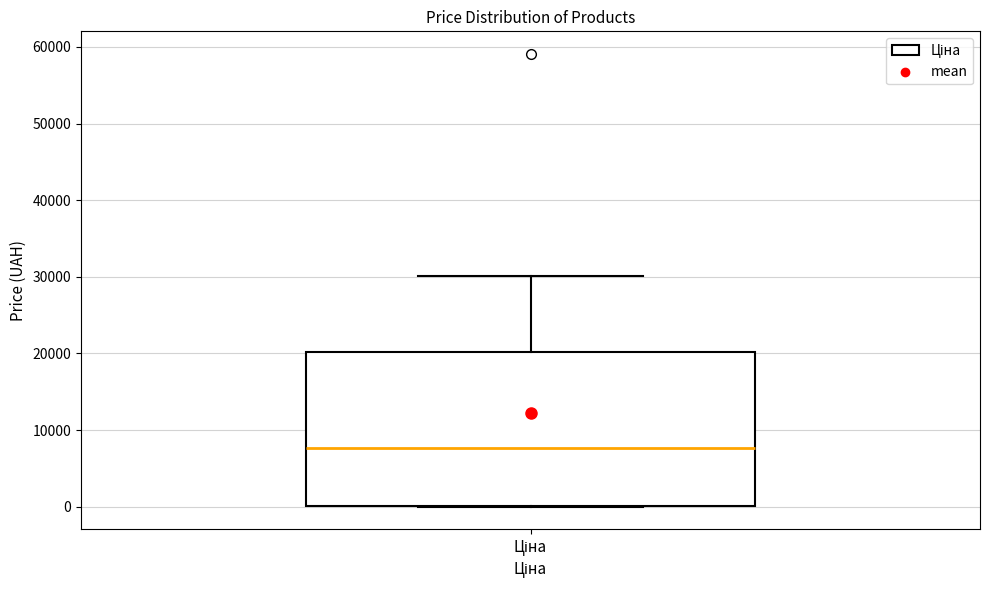

Read this box plot against the y-axis: the position of the median line, the range covered by the box, and the ends of both whiskers. The values are not printed on the chart, so give them approximately, as read against the axis.

median 8000, box 0 to 20000, whiskers 0 to 30000